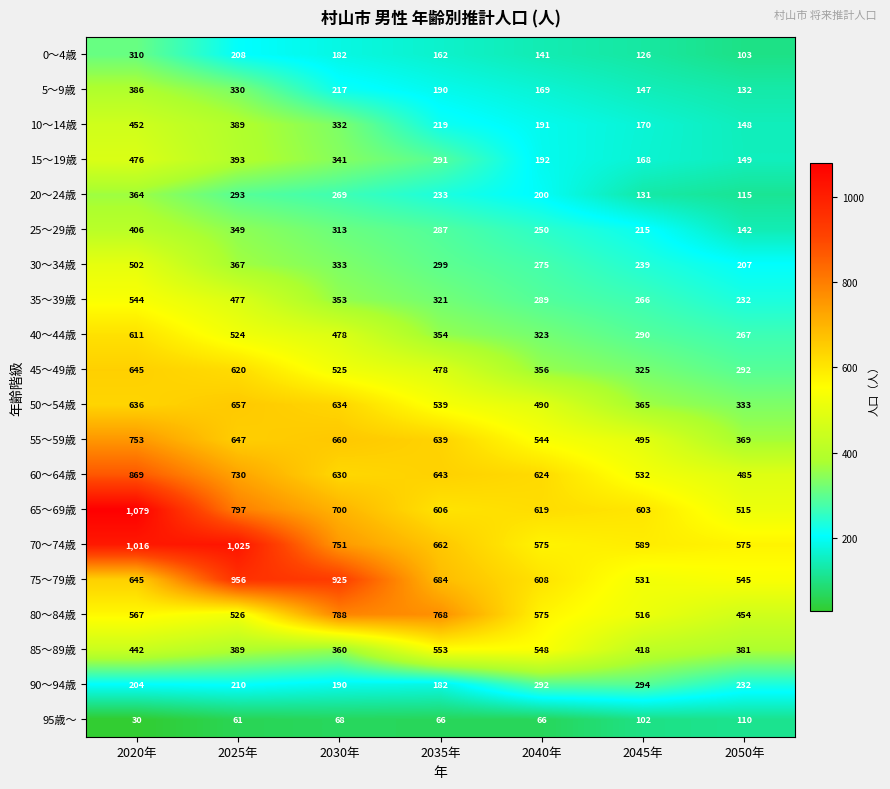

Which series has the largest total across all categories?

70～74歳